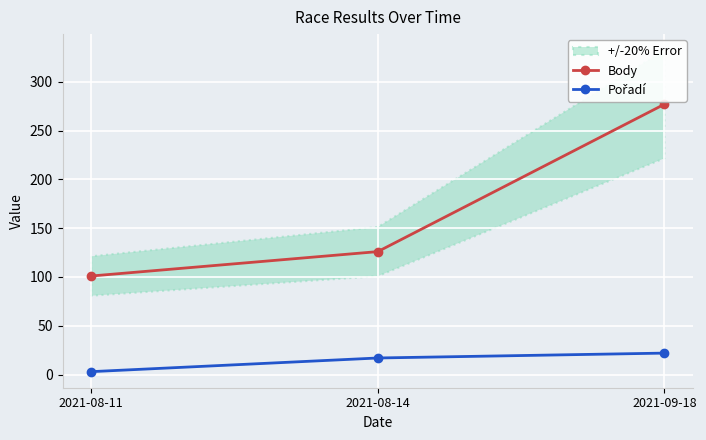

Where does the Body series first go above 126?

2021-09-18